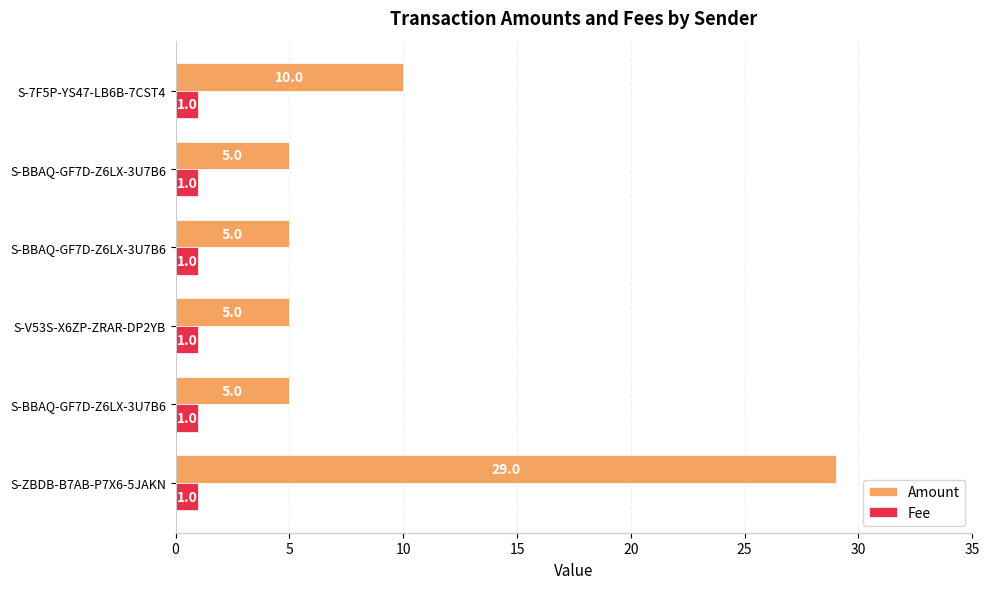

How many Amount values are between 5 and 10?

5